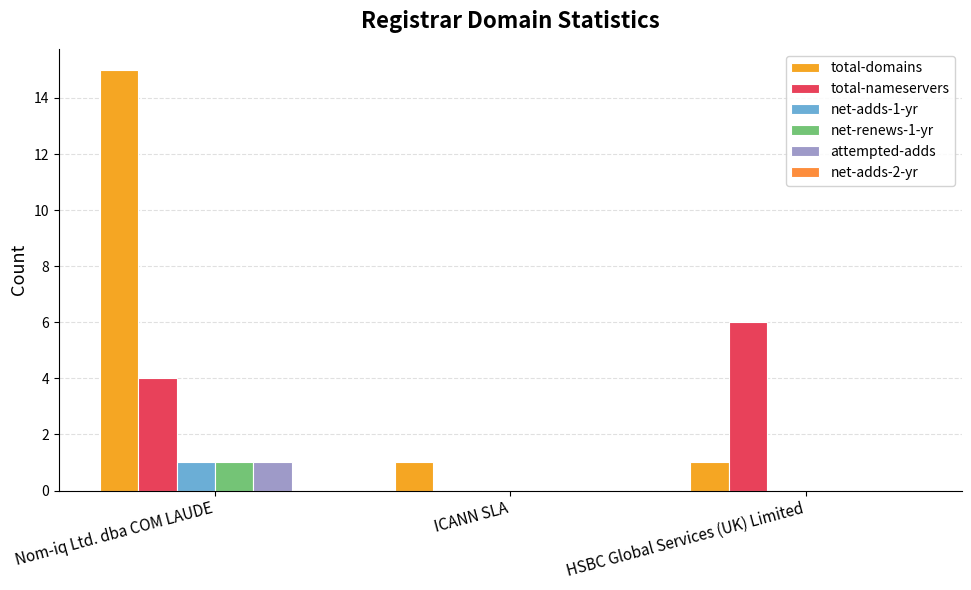

What is the label of the 1st bar from the right?

HSBC Global Services (UK) Limited